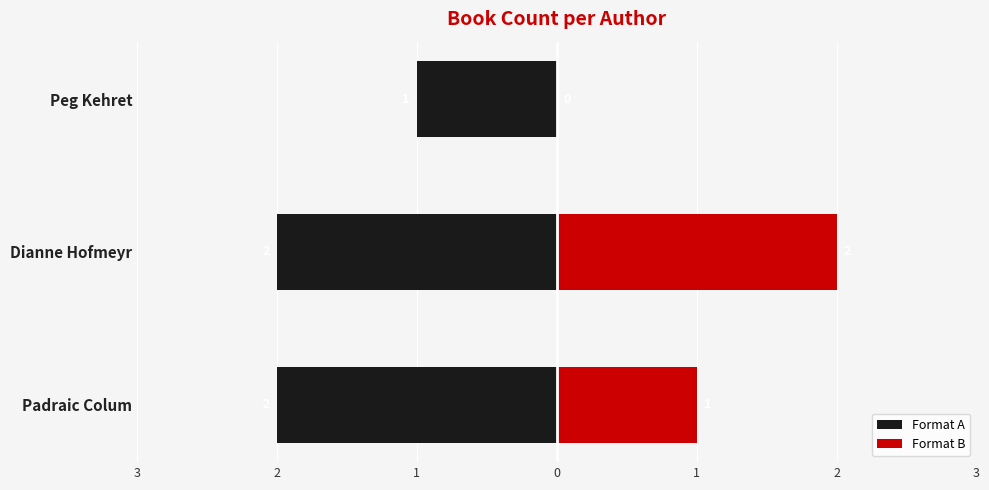

What is the greatest value displayed?

2